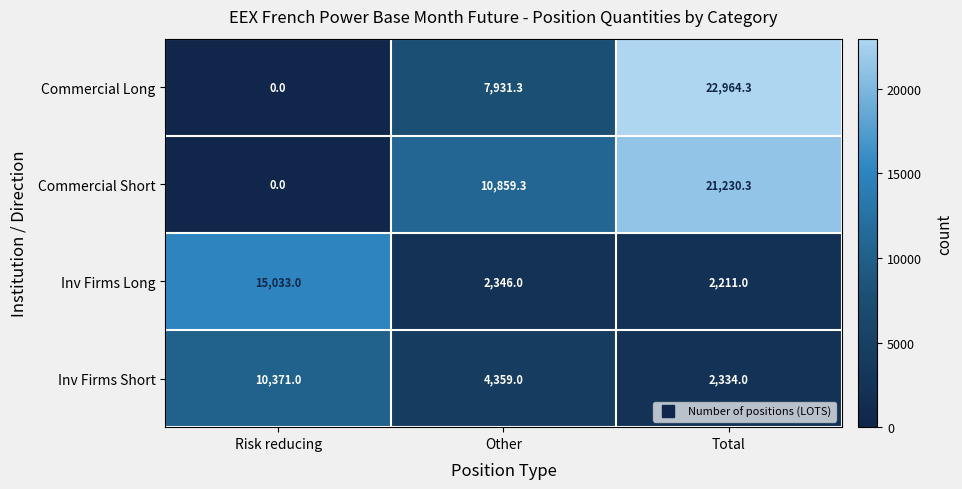

At which category is the sum across all series the highest?

Total